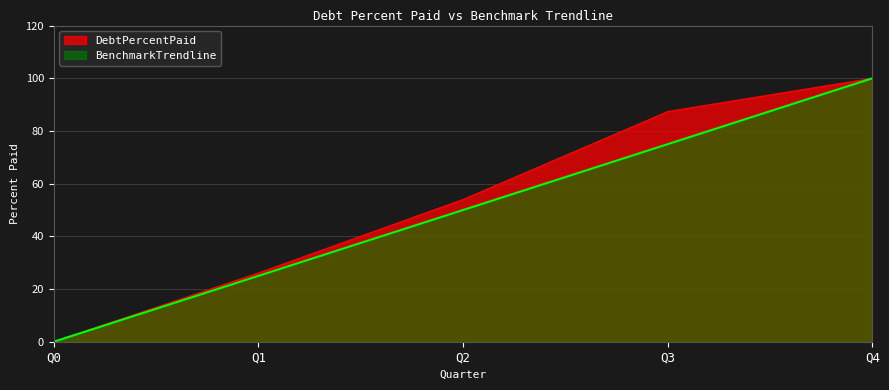

What value does the BenchmarkTrendline series have at Q3?

75.0